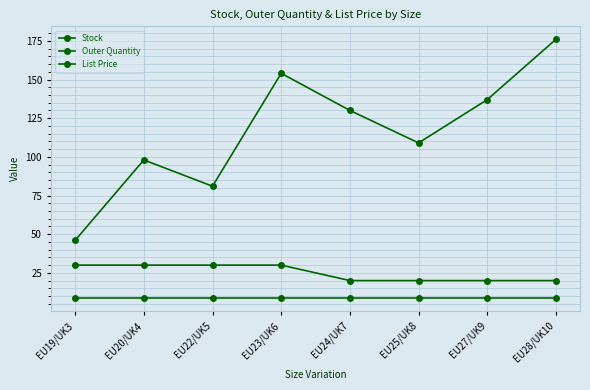

True or false: List Price has more than 0 points higher than both neighbors.

False